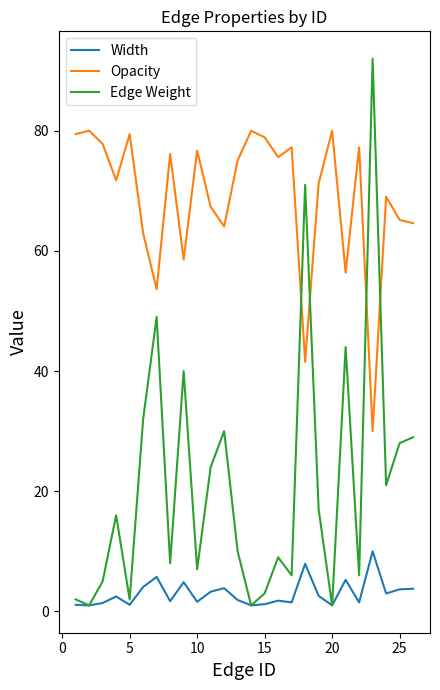

What is the sum of all Width values?

78.2